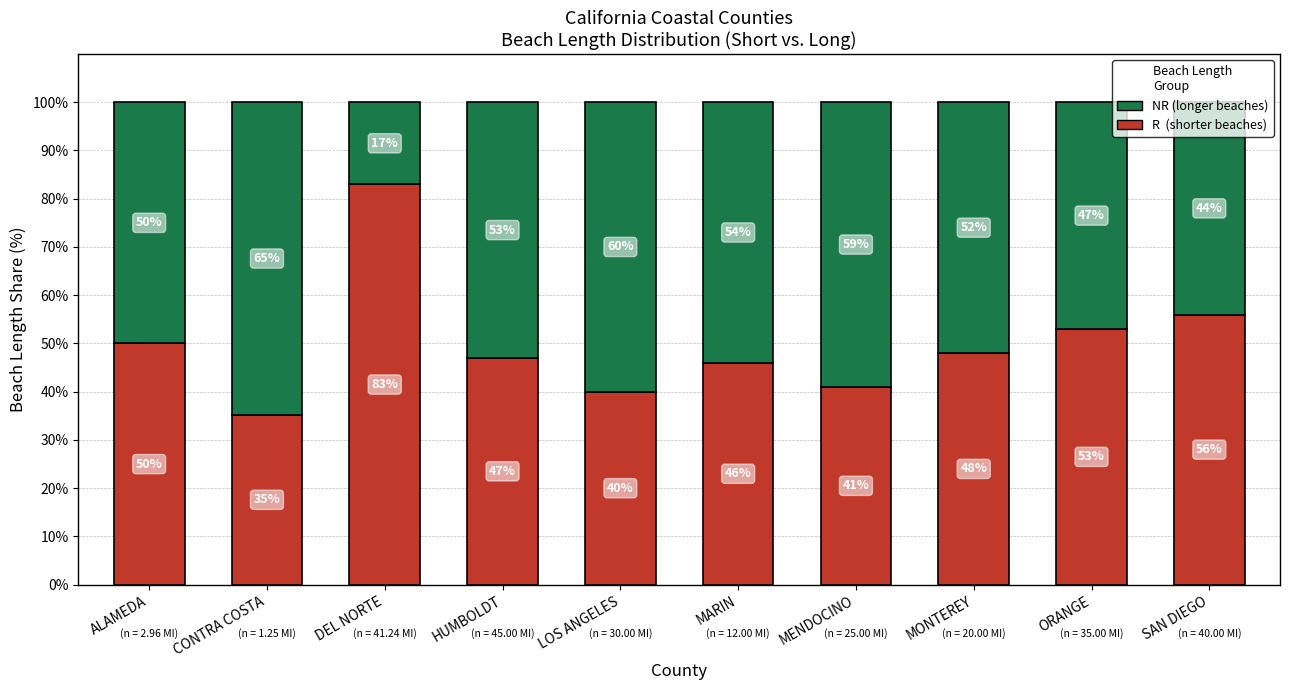

What is the total value across all series at CONTRA COSTA?

100.0